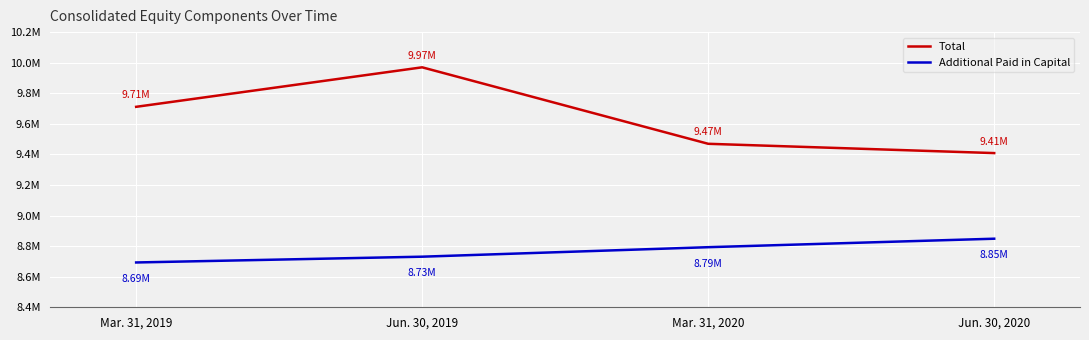

Reading right to left, list all the values displayed in this chart.

Total: Jun. 30, 2020=9408624	Mar. 31, 2020=9469455	Jun. 30, 2019=9969731	Mar. 31, 2019=9711308
Additional Paid in Capital: Jun. 30, 2020=8848558	Mar. 31, 2020=8793062	Jun. 30, 2019=8730929	Mar. 31, 2019=8693106